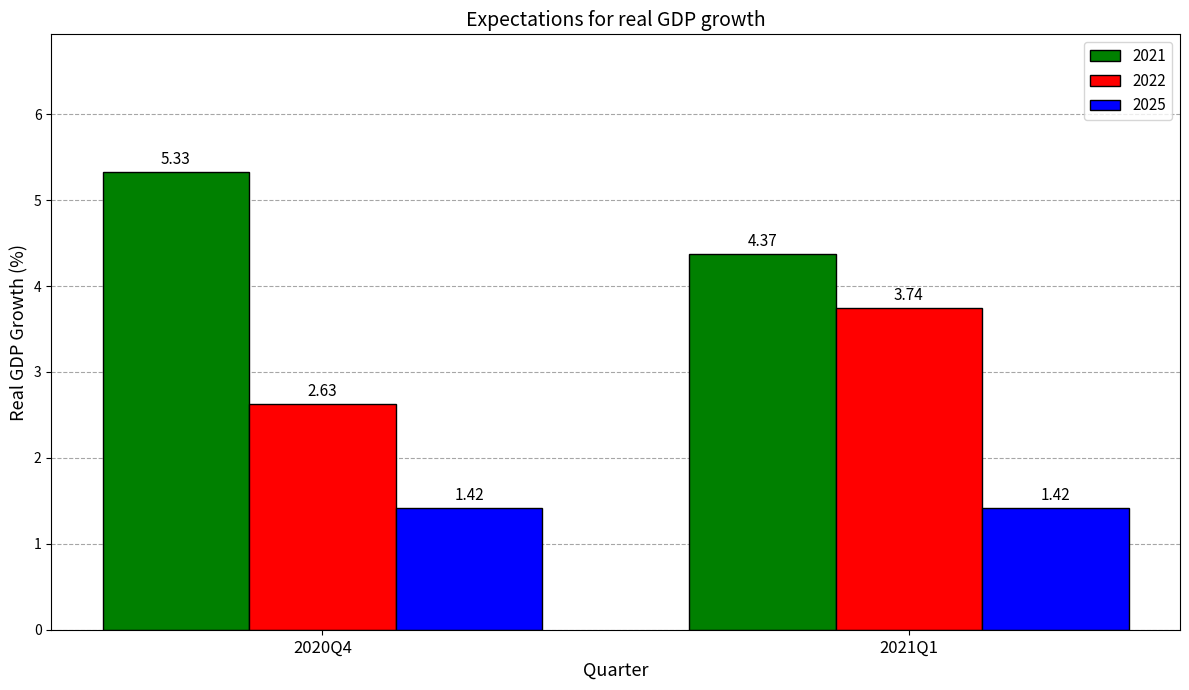

At 2021Q1, list the series in order from largest to smallest.

2021, 2022, 2025